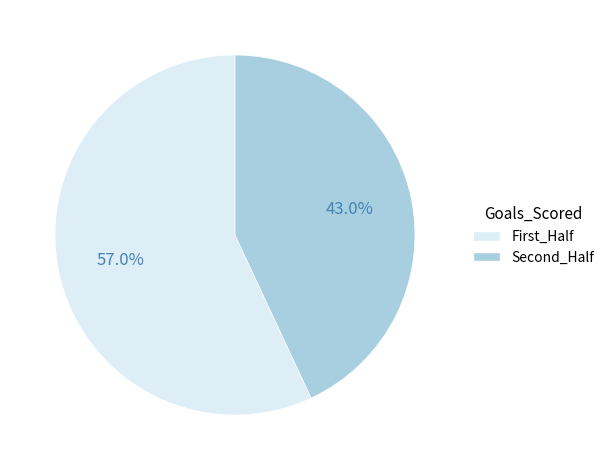

What is the smallest slice in the pie chart?

Second_Half